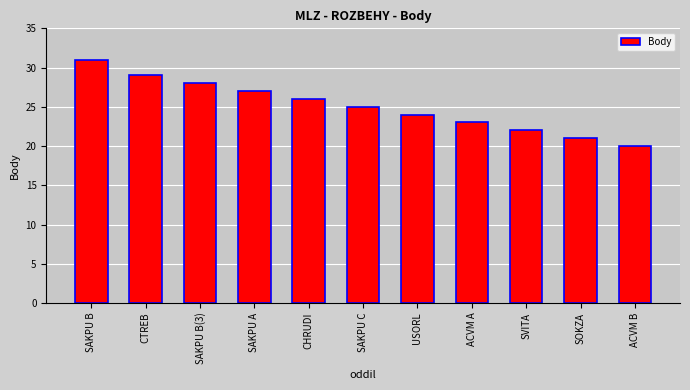

Where does the data first go above 25?

SAKPU B